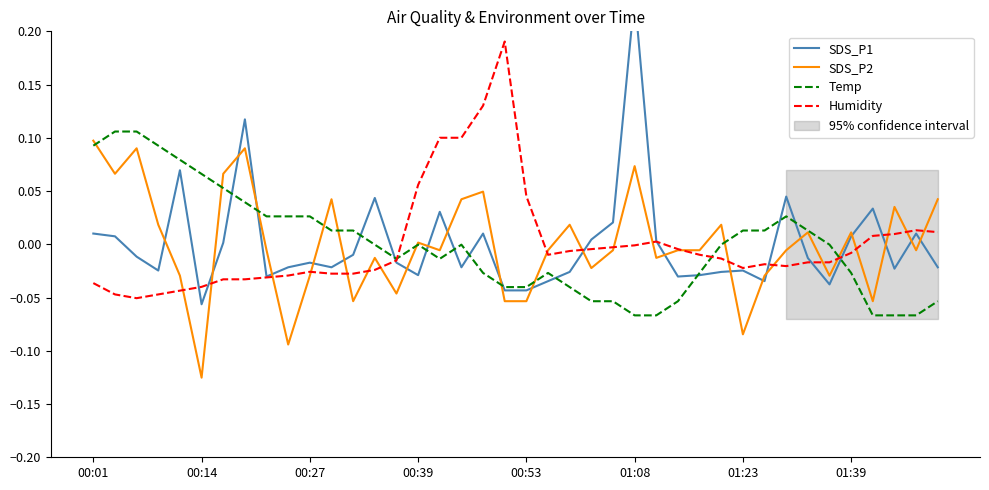

At which category is the sum across all series the highest?

01:08